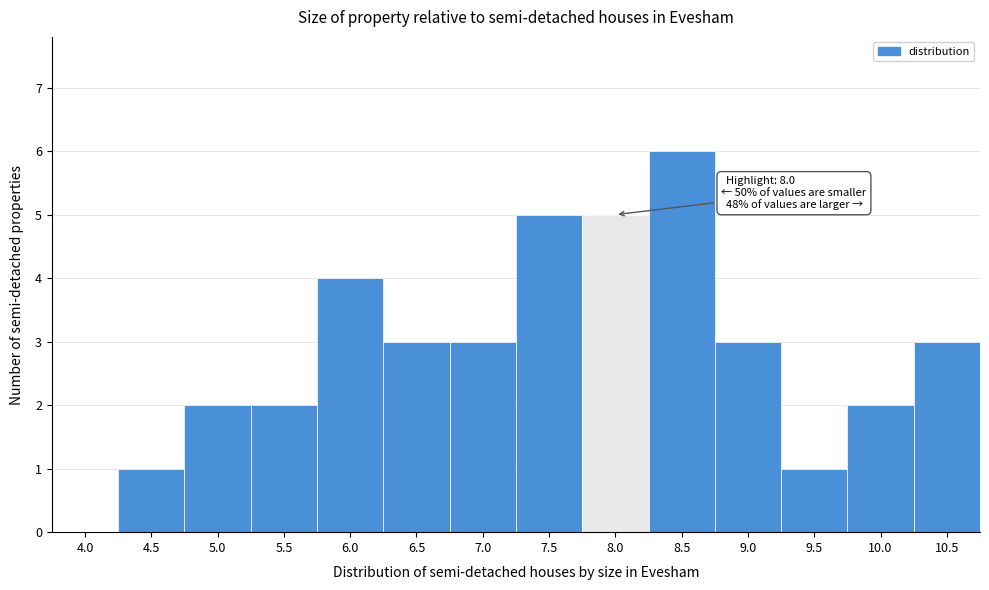

Reading right to left, what are all the values shown in this chart?

10.5=3	10.0=2	9.5=1	9.0=3	8.5=6	8.0=5	7.5=5	7.0=3	6.5=3	6.0=4	5.5=2	5.0=2	4.5=1	4.0=0